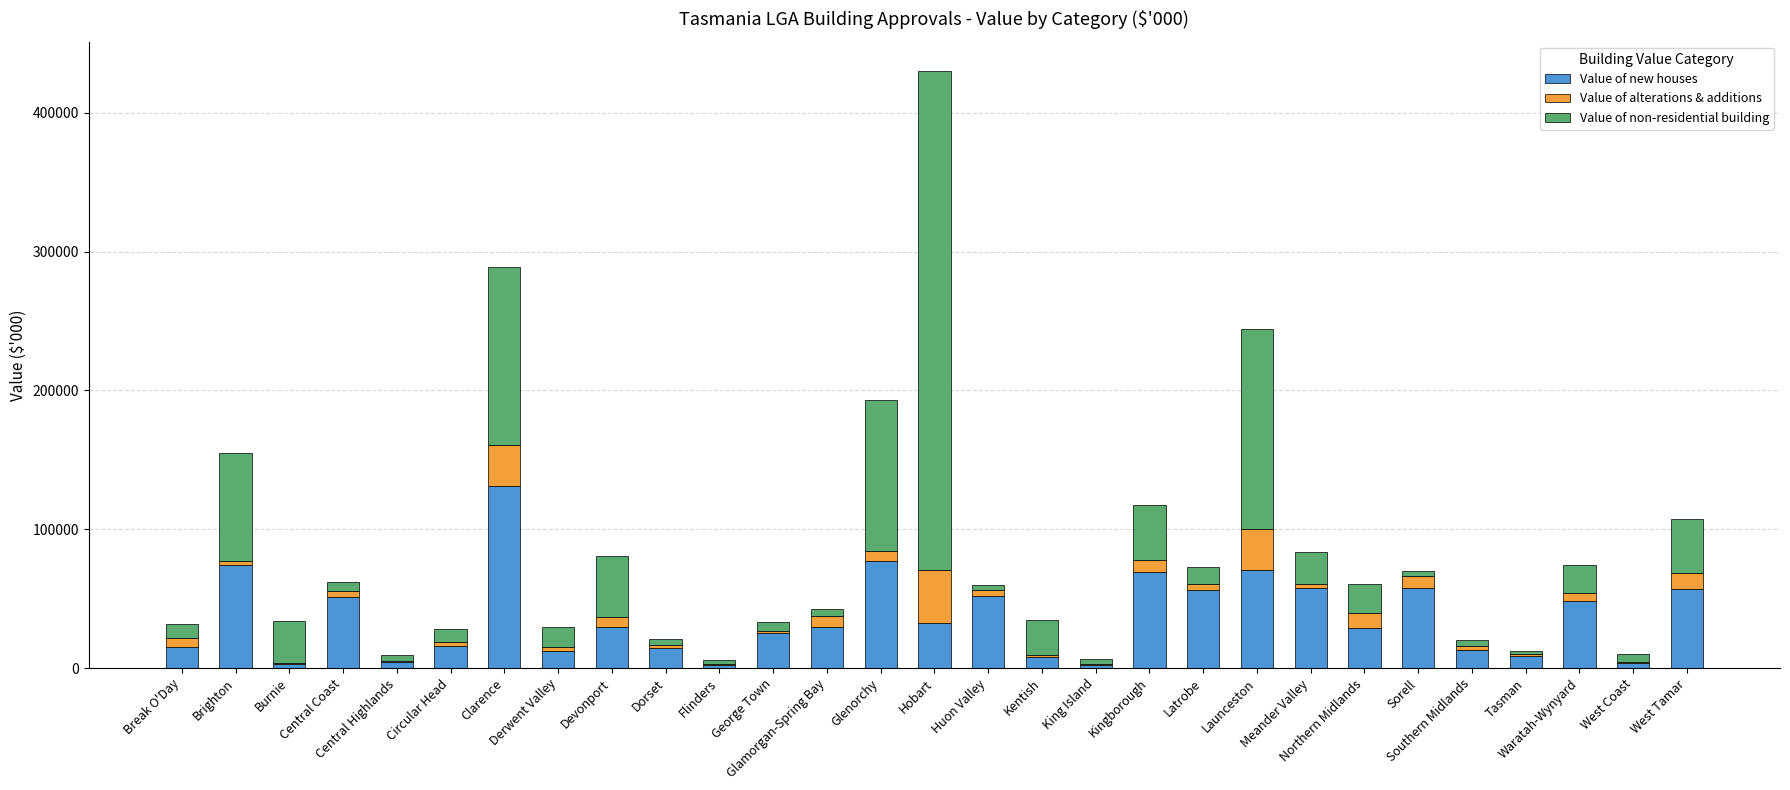

What is the sum of all Value of new houses values?

1049676.3